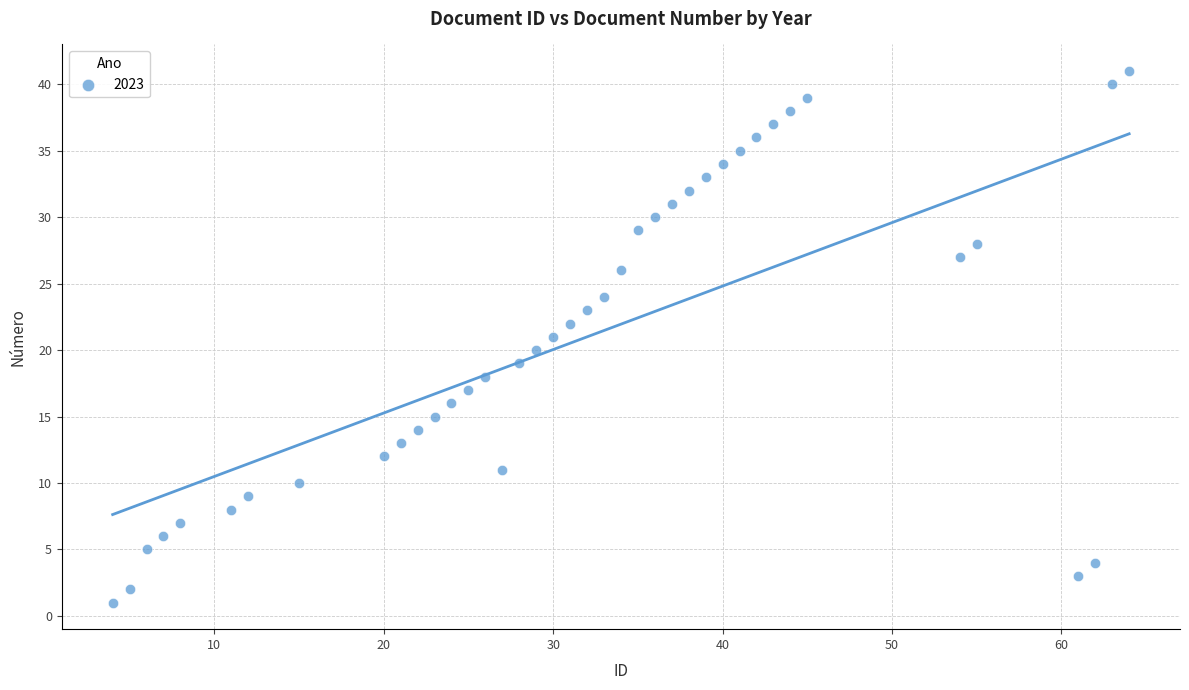

What is the range of Y values (max minus min)?

40